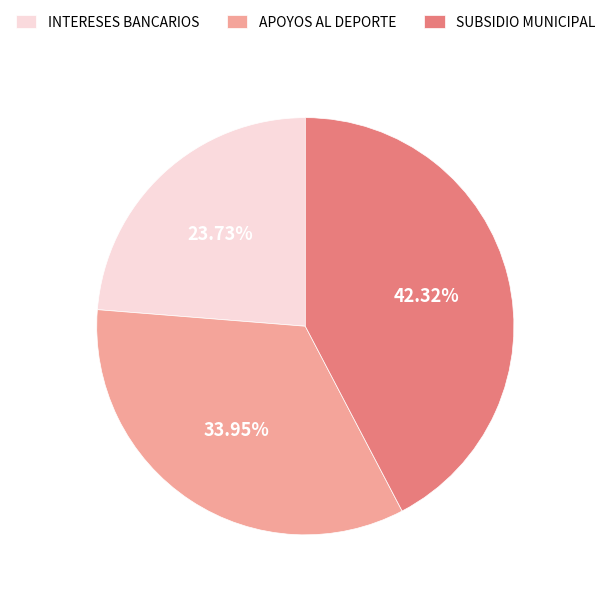

What is the ratio of the value at INTERESES BANCARIOS to the value at APOYOS AL DEPORTE?

0.7